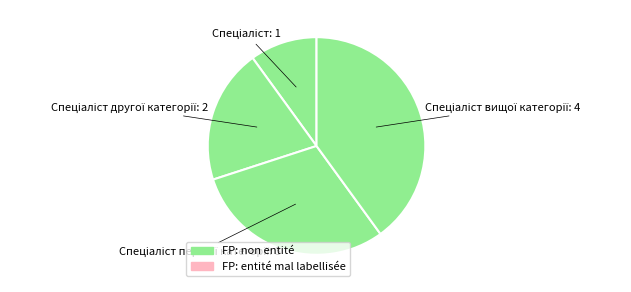

Is there any slice that represents more than half of the pie?

No